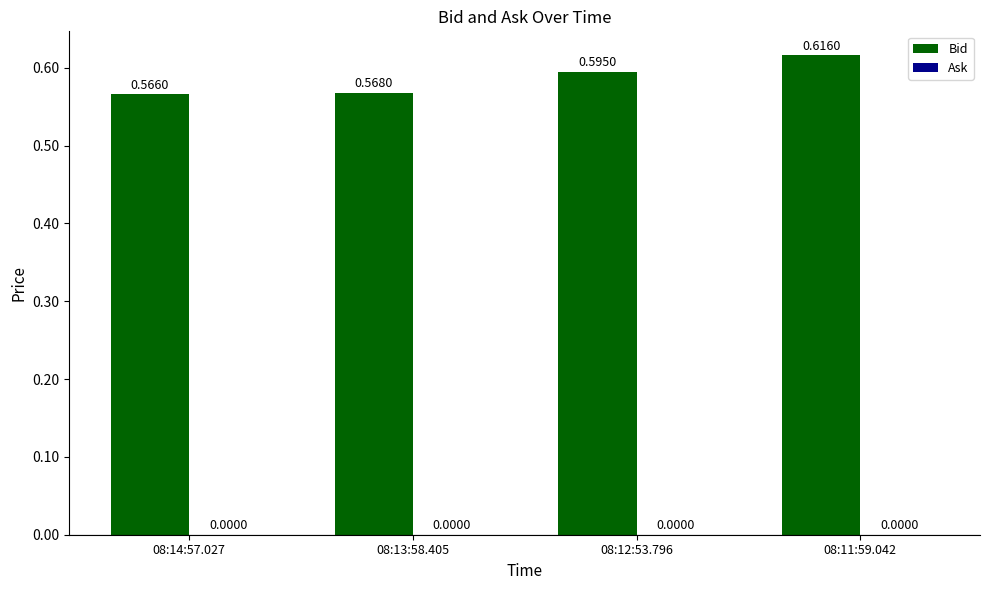

Rank the categories by value from highest to lowest.

08:11:59.042, 08:12:53.796, 08:13:58.405, 08:14:57.027